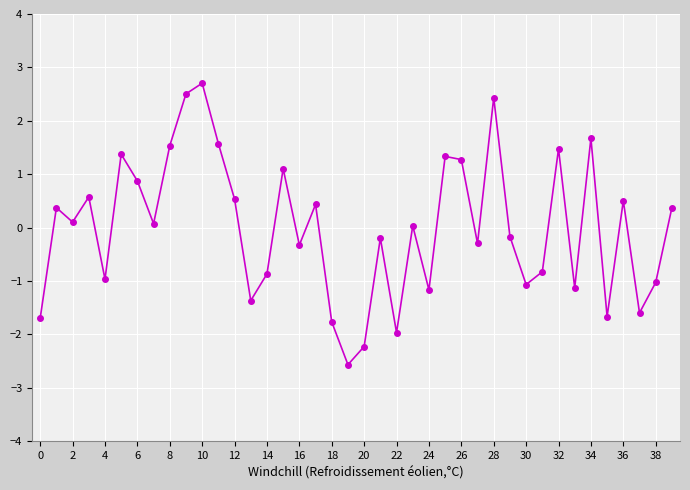

What is the minimum value shown in the chart?

-2.6